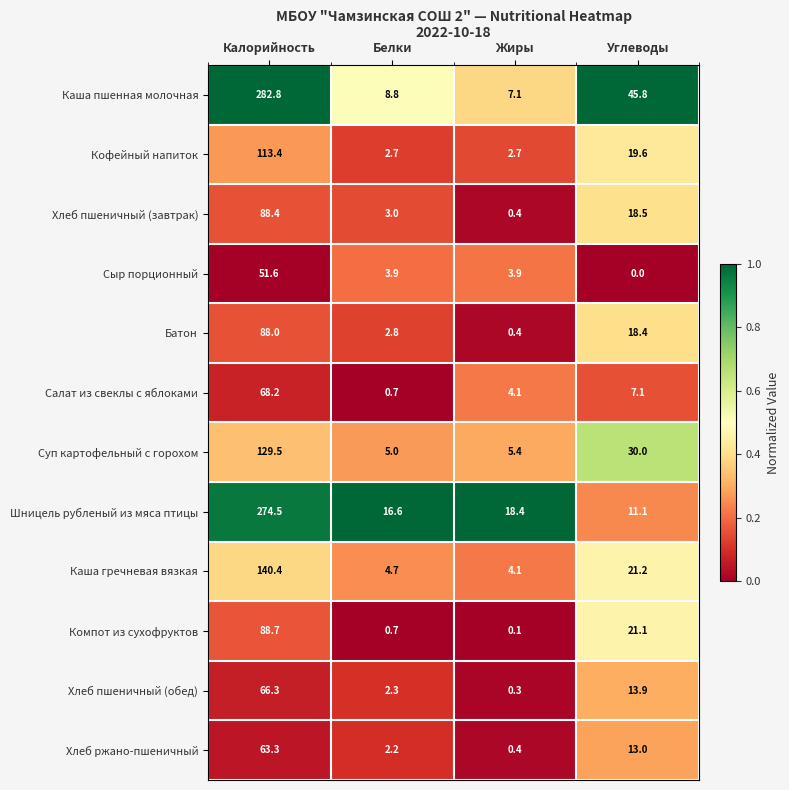

Is the value of Каша пшенная молочная at Углеводы greater than the value of Шницель рубленый из мяса птицы at Жиры?

Yes